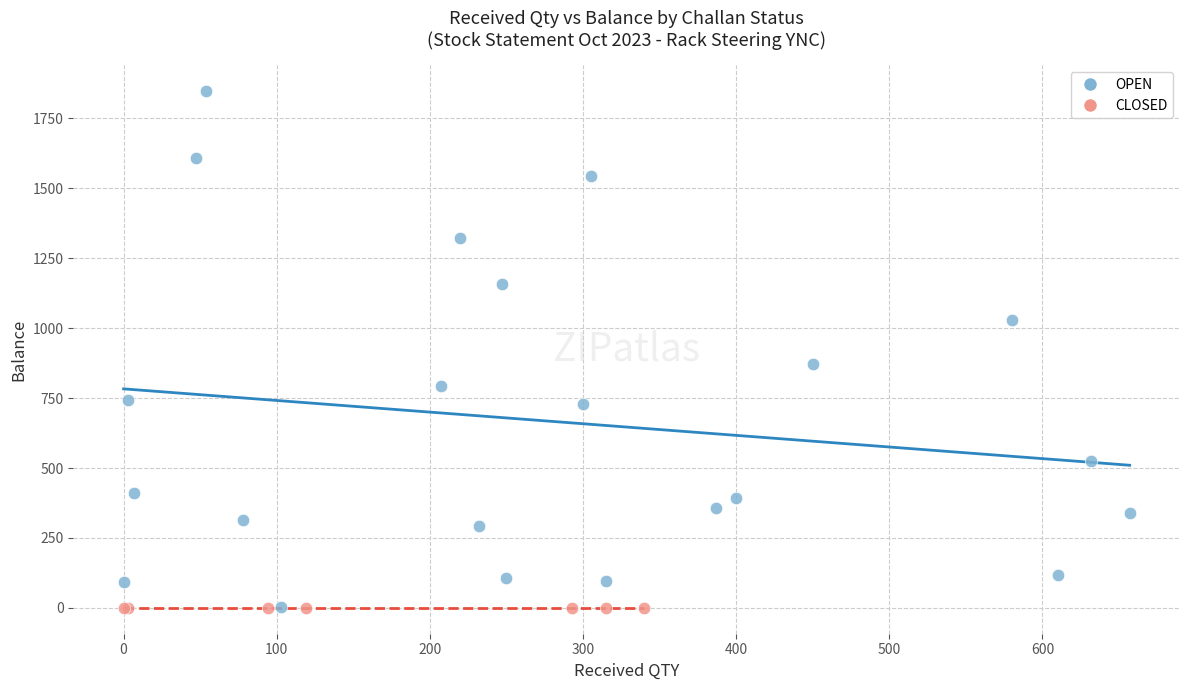

Which series contains the highest Y value?

OPEN